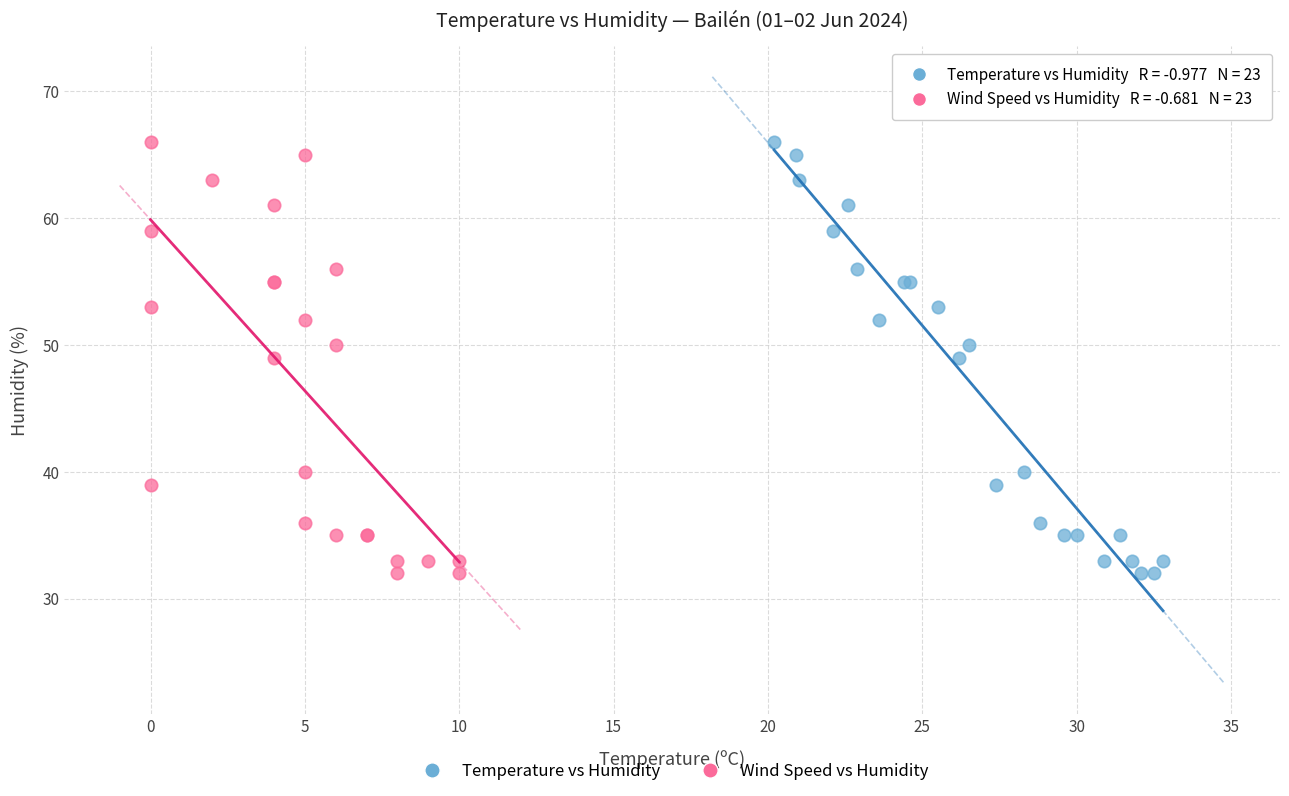

What are all the series names shown in the legend?

Temperature vs Humidity, Wind Speed vs Humidity